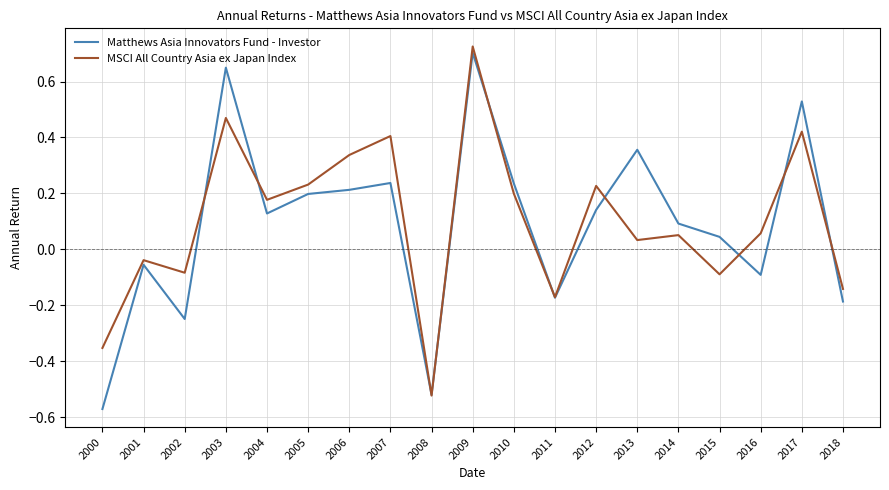

Where is the first local minimum for Matthews Asia Innovators Fund - Investor?

2002